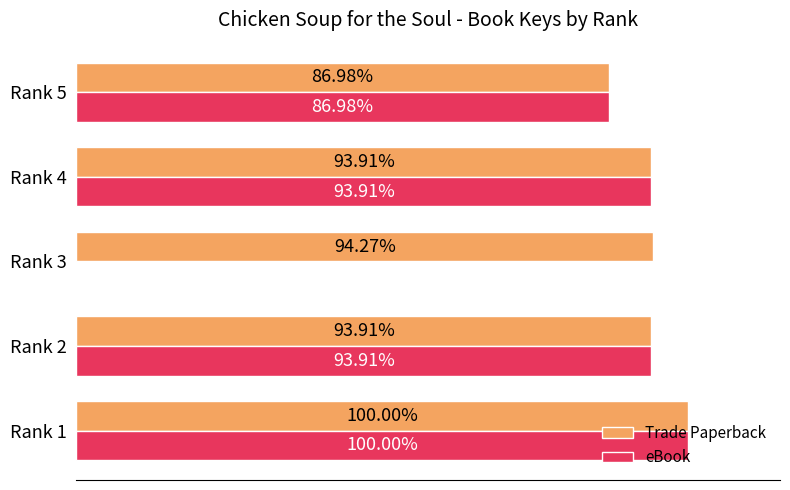

At which category is the sum across all series the highest?

Rank 1